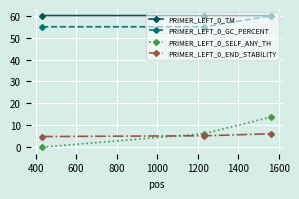

What is the greatest value displayed?

60.1